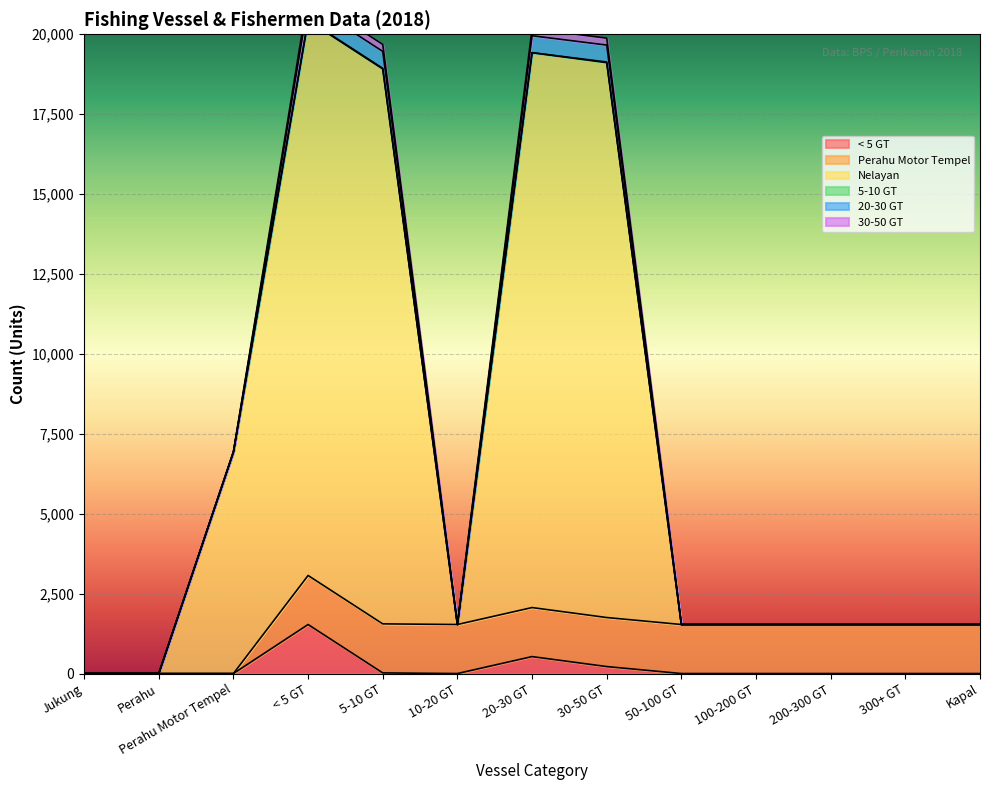

True or false: Nelayan and 30-50 GT intersect in this chart.

False